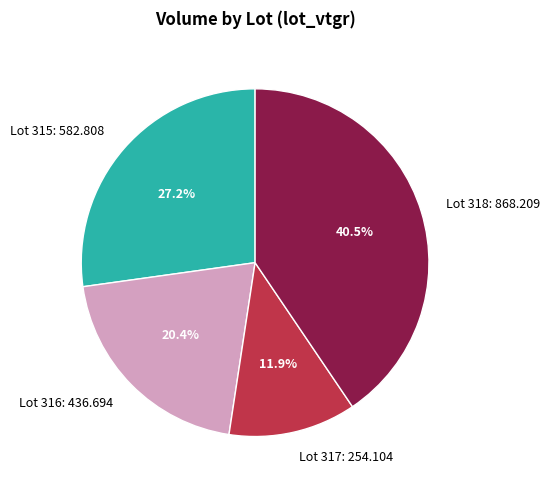

Is Lot 318 the majority of the pie?

No